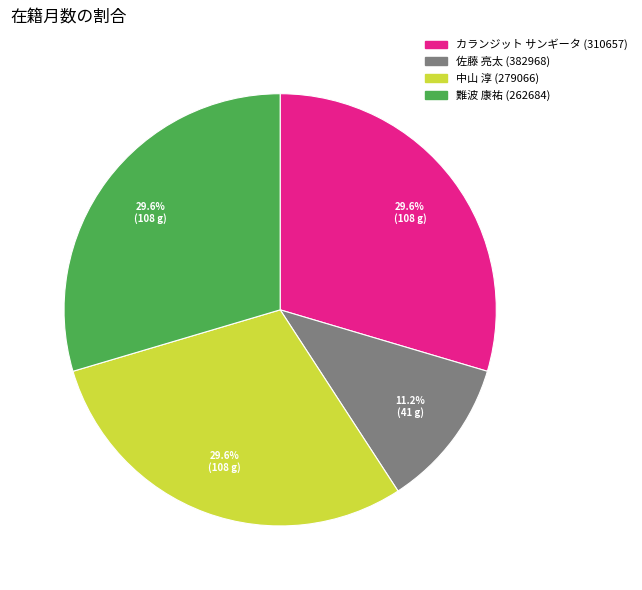

Which category has the smallest portion of the pie?

佐藤 亮太